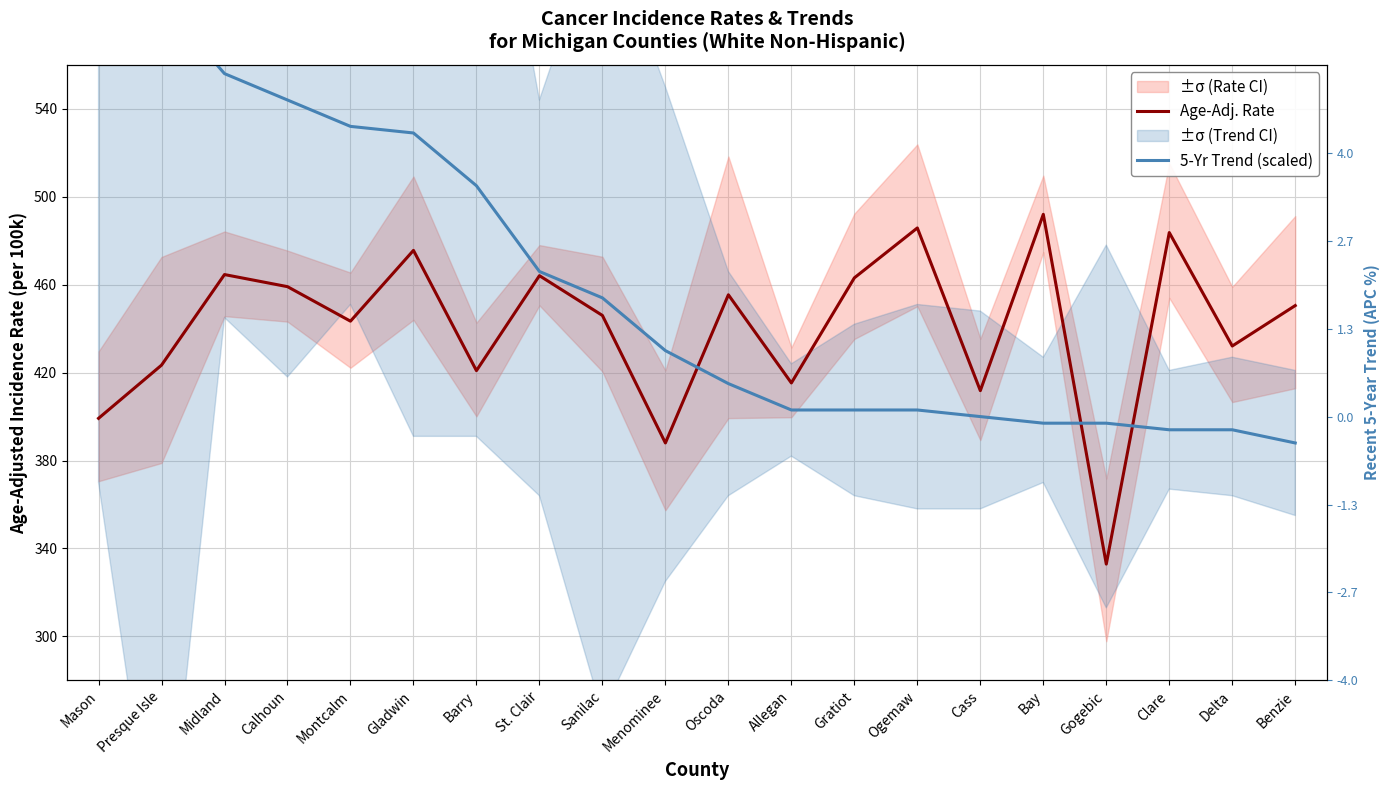

Rank the categories by Age-Adj. Rate value from lowest to highest.

Gogebic, Menominee, Mason, Cass, Allegan, Barry, Presque Isle, Delta, Montcalm, Sanilac, Benzie, Oscoda, Calhoun, Gratiot, St. Clair, Midland, Gladwin, Clare, Ogemaw, Bay